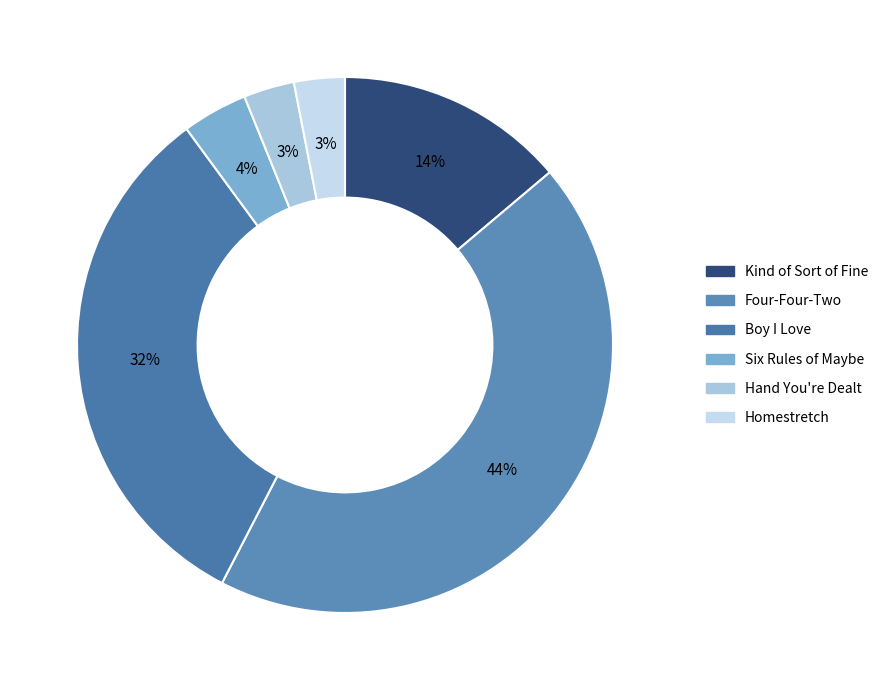

Between Four-Four-Two and Homestretch, which is larger?

Four-Four-Two